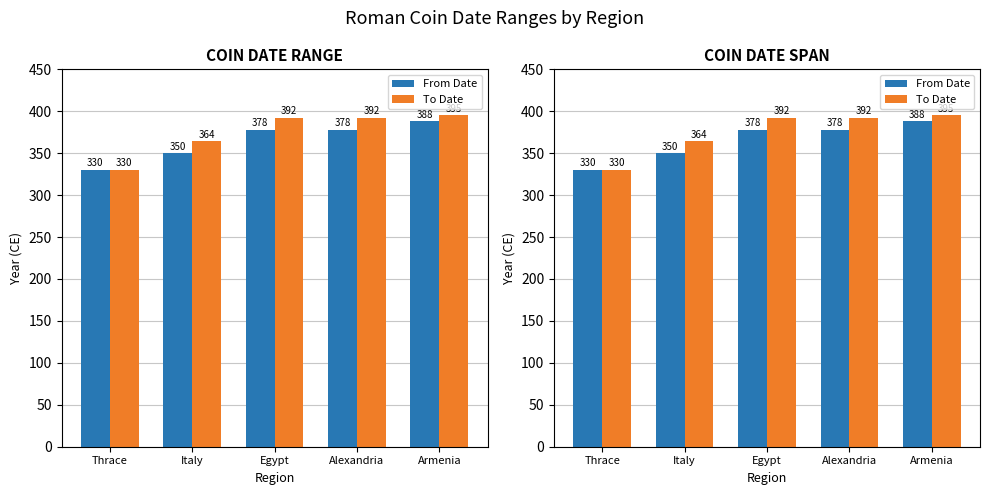

At which category is the sum across all series the highest?

Armenia